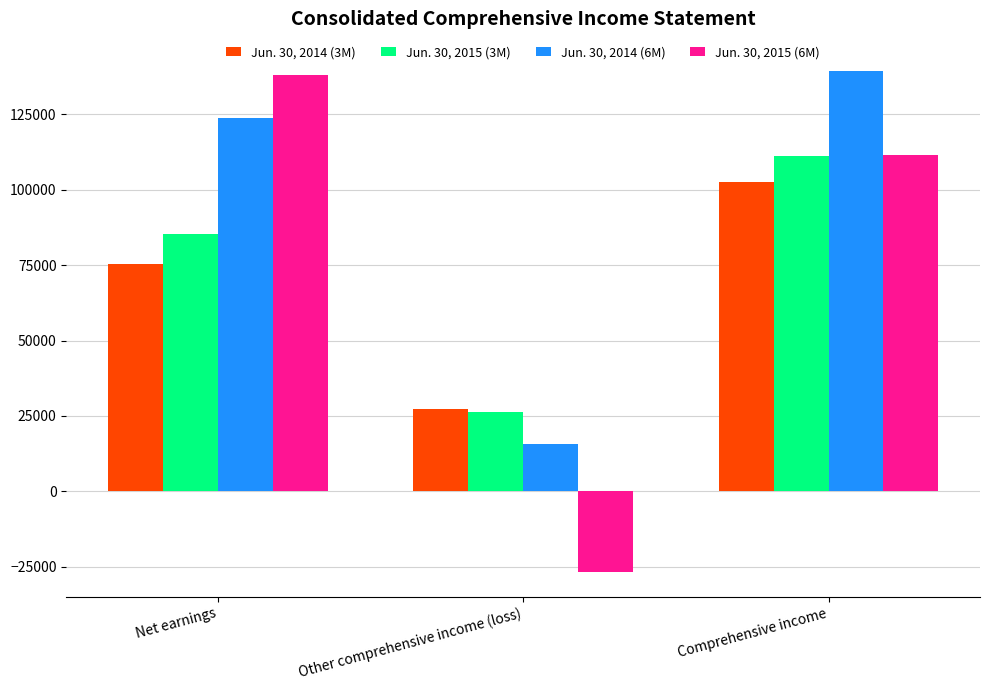

Reading left to right, list all the values displayed in this chart.

Jun. 30, 2014 (3M): 75385	27218	102603
Jun. 30, 2015 (3M): 85159	26174	111333
Jun. 30, 2014 (6M): 123645	15753	139398
Jun. 30, 2015 (6M): 137948	-26588	111360